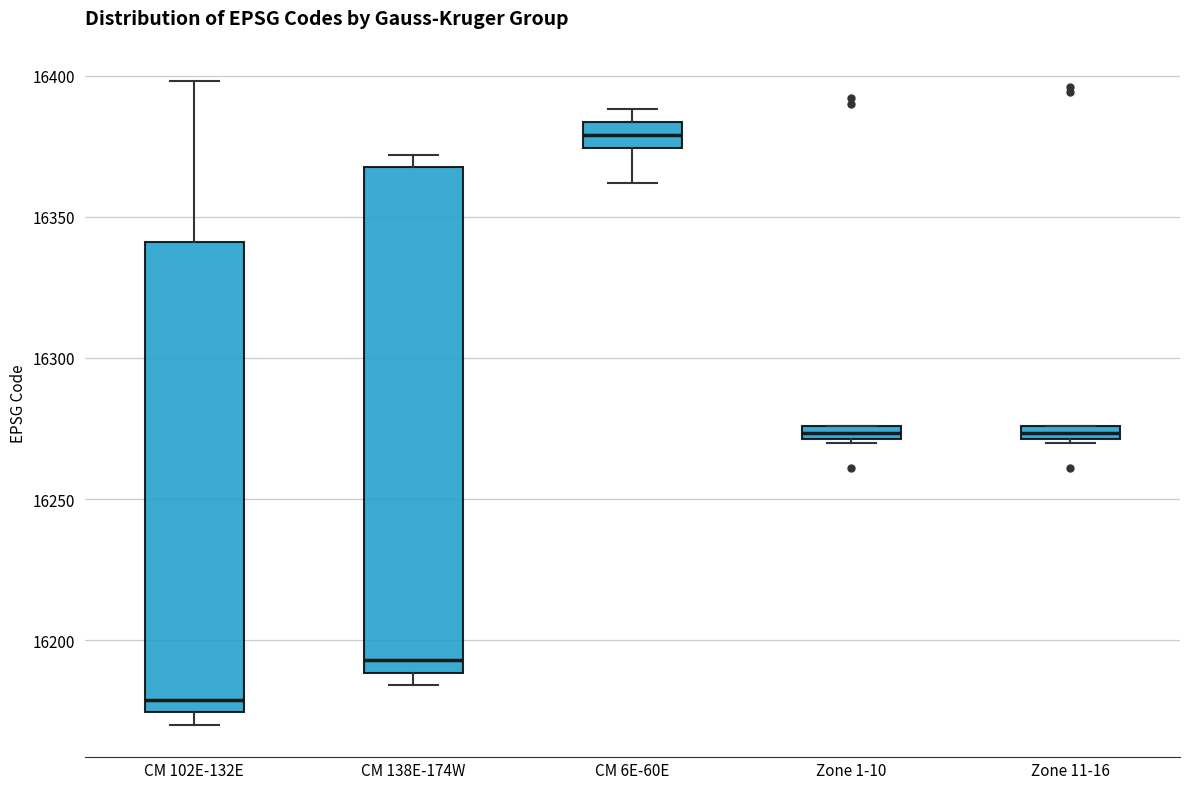

Where is the upper edge of the box for CM 102E-132E on the y-axis? The values are not printed on the chart, so give them approximately, as read against the axis.

16340